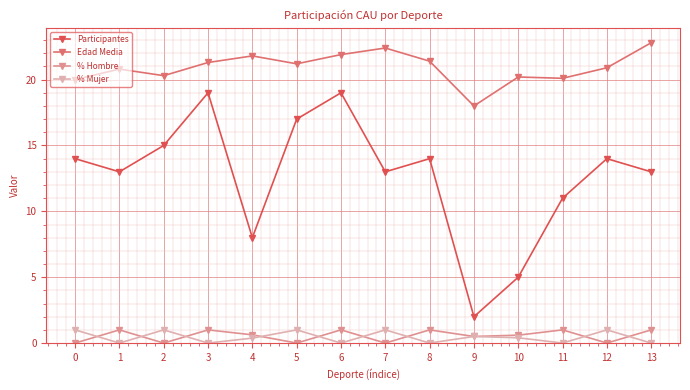

Which series has the widest spread of values?

Participantes